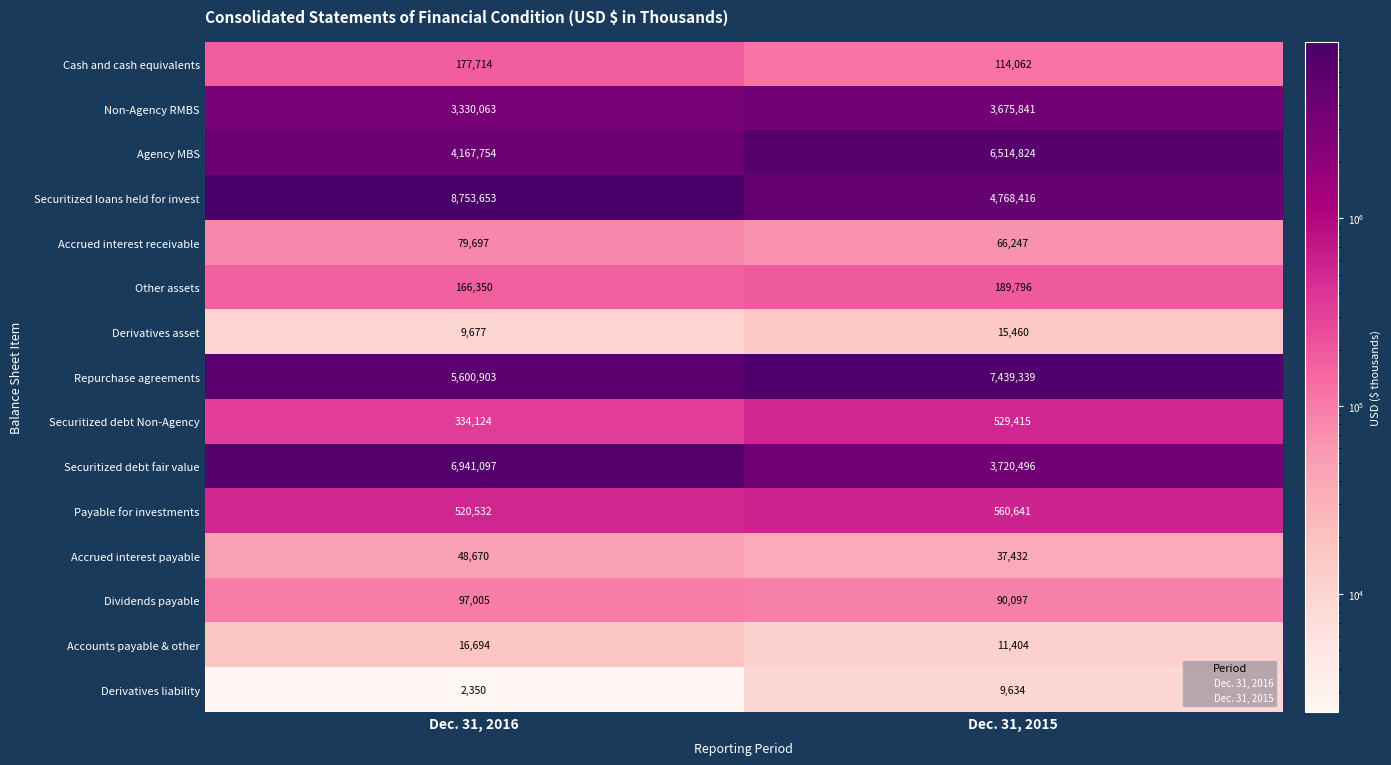

Reading left to right, extract all data points from this chart.

Cash and cash equivalents: Dec. 31, 2016=177714	Dec. 31, 2015=114062
Non-Agency RMBS: Dec. 31, 2016=3330063	Dec. 31, 2015=3675841
Agency MBS: Dec. 31, 2016=4167754	Dec. 31, 2015=6514824
Securitized loans held for invest: Dec. 31, 2016=8753653	Dec. 31, 2015=4768416
Accrued interest receivable: Dec. 31, 2016=79697	Dec. 31, 2015=66247
Other assets: Dec. 31, 2016=166350	Dec. 31, 2015=189796
Derivatives asset: Dec. 31, 2016=9677	Dec. 31, 2015=15460
Repurchase agreements: Dec. 31, 2016=5600903	Dec. 31, 2015=7439339
Securitized debt Non-Agency: Dec. 31, 2016=334124	Dec. 31, 2015=529415
Securitized debt fair value: Dec. 31, 2016=6941097	Dec. 31, 2015=3720496
Payable for investments: Dec. 31, 2016=520532	Dec. 31, 2015=560641
Accrued interest payable: Dec. 31, 2016=48670	Dec. 31, 2015=37432
Dividends payable: Dec. 31, 2016=97005	Dec. 31, 2015=90097
Accounts payable & other: Dec. 31, 2016=16694	Dec. 31, 2015=11404
Derivatives liability: Dec. 31, 2016=2350	Dec. 31, 2015=9634